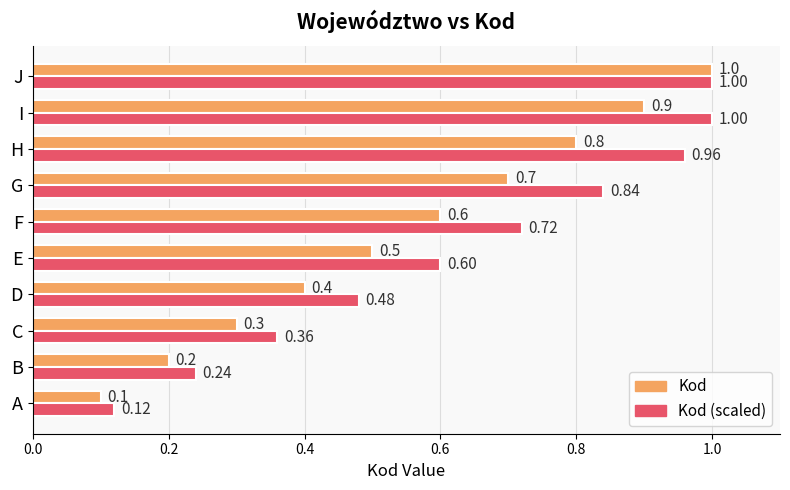

Rank the series at G from lowest to highest value.

Kod, Kod (scaled)